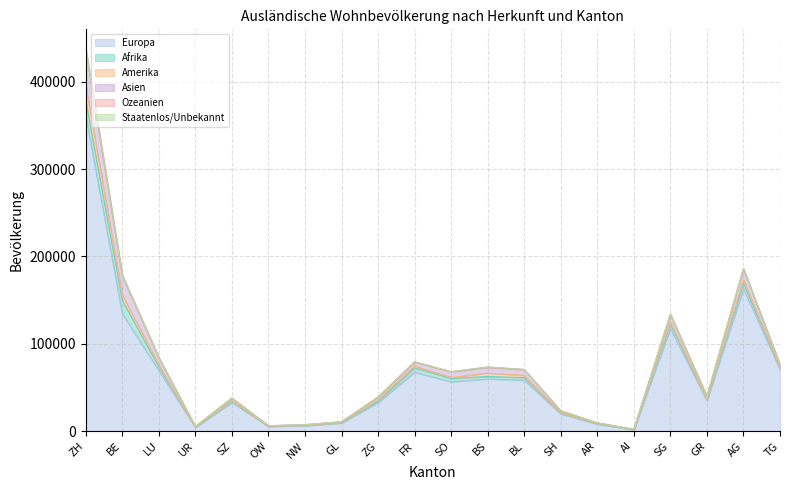

True or false: Amerika and Asien intersect in this chart.

False